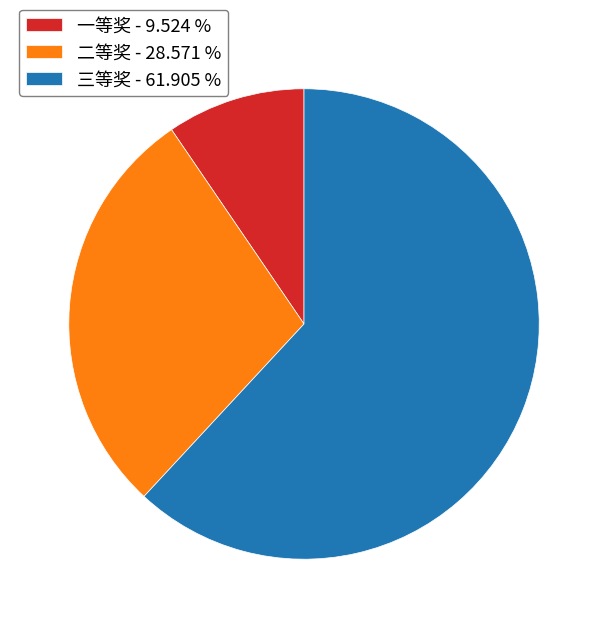

Is the sum of 二等奖 and 三等奖 greater than half?

Yes